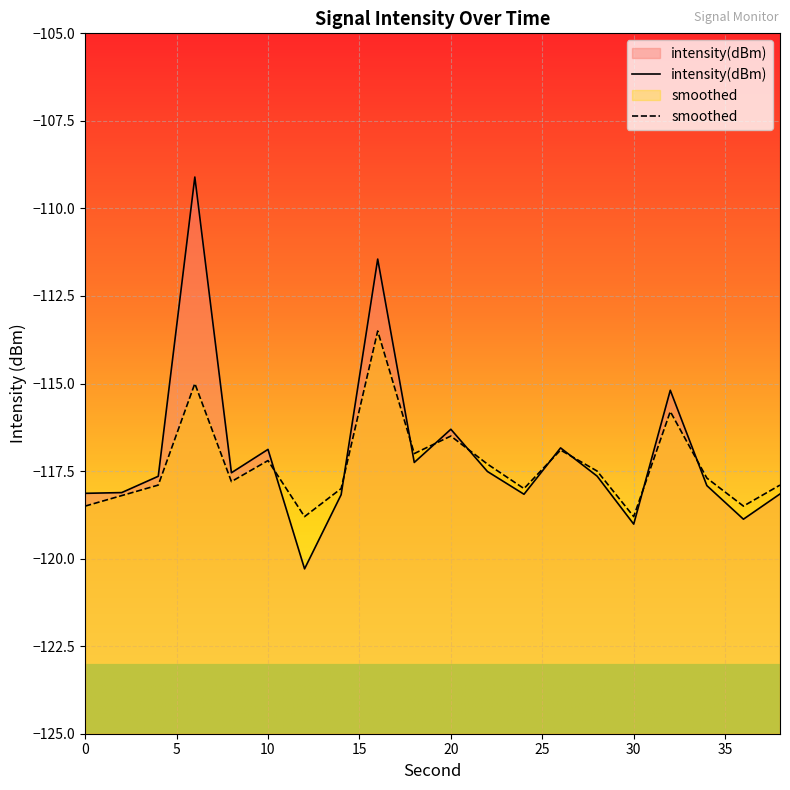

List the series in order of their peak value, highest first.

intensity(dBm), smoothed